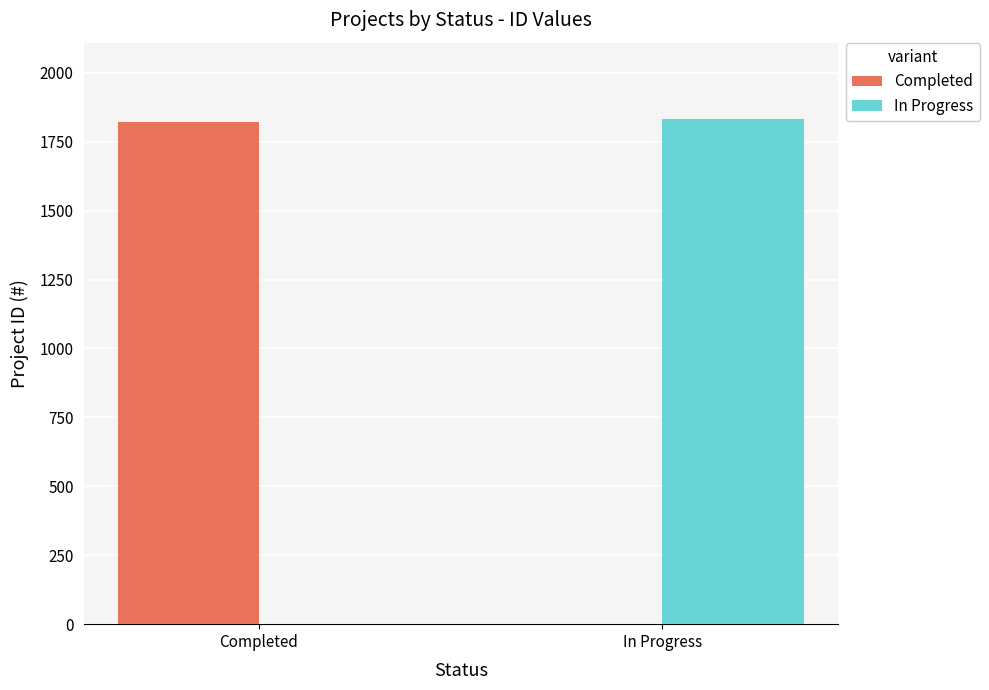

Reading left to right, list all the values displayed in this chart.

Completed: Completed=1820	In Progress=0
In Progress: Completed=0	In Progress=1834